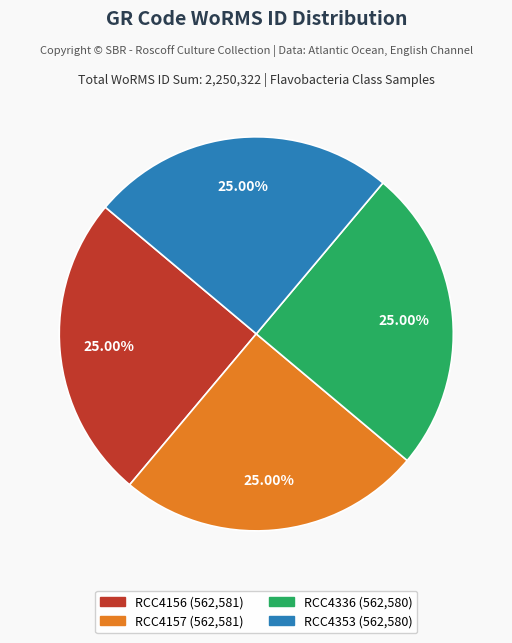

Does RCC4336 account for over 50% of the chart?

No